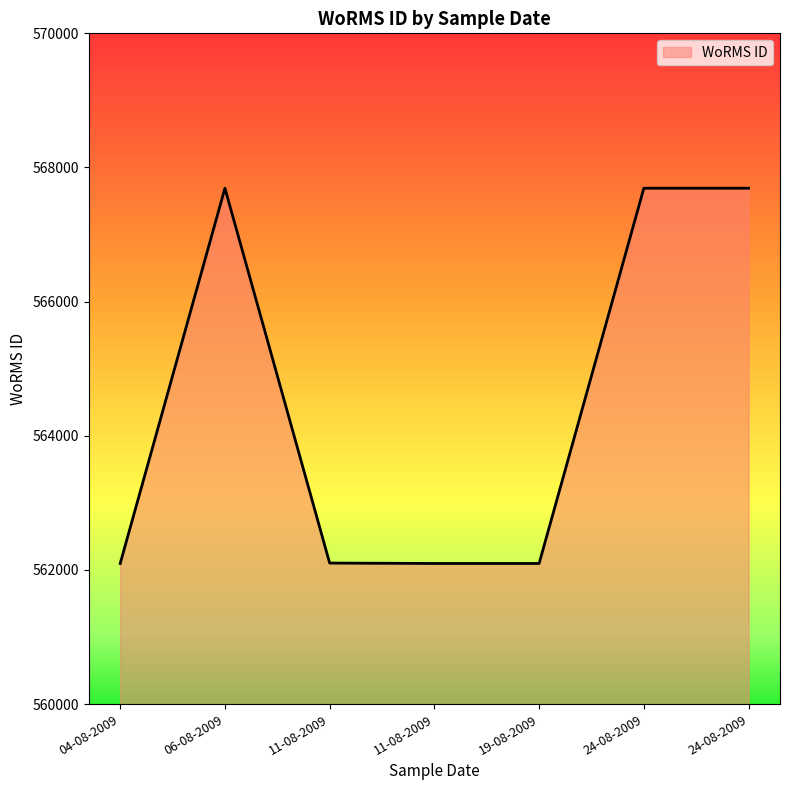

What is the minimum value shown in the chart?

562097